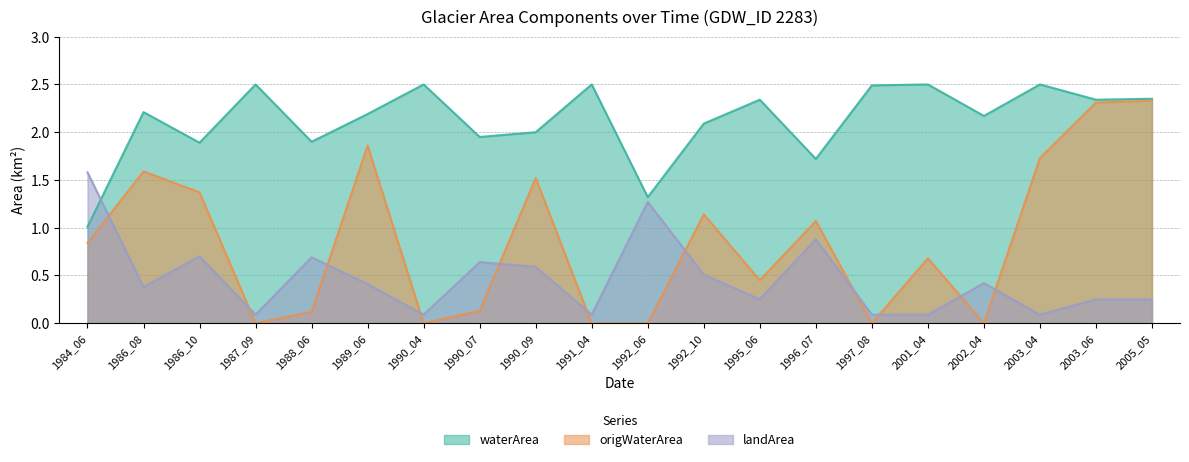

True or false: origWaterArea and waterArea cross at least once.

False